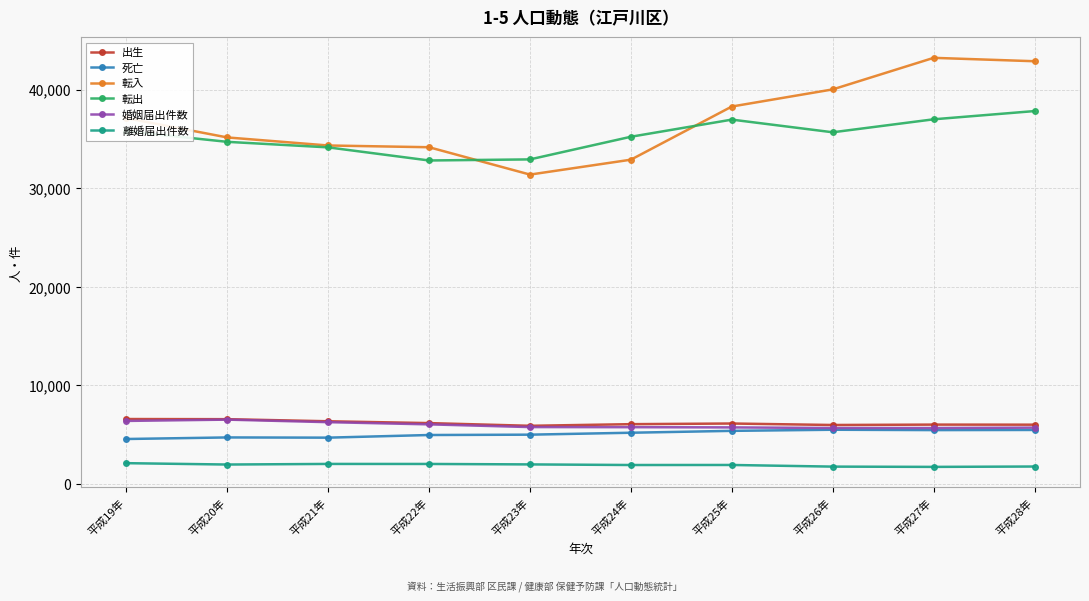

Is the value of 離婚届出件数 at 平成25年 greater than the value of 転入 at 平成19年?

No